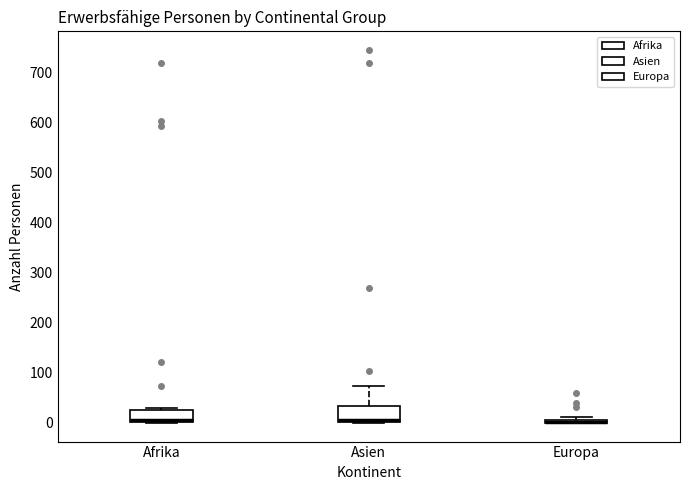

Where is the upper edge of the box for Afrika on the y-axis? The values are not printed on the chart, so give them approximately, as read against the axis.

30